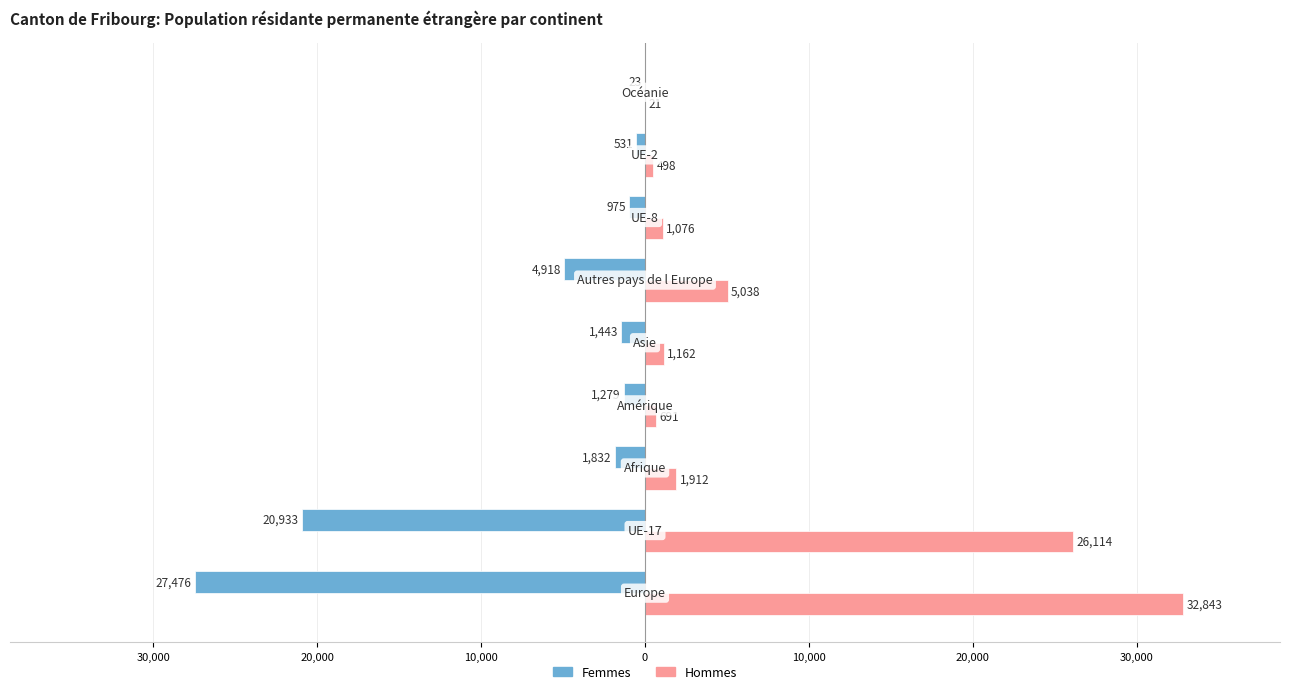

Which series has the largest range (max minus min)?

Hommes